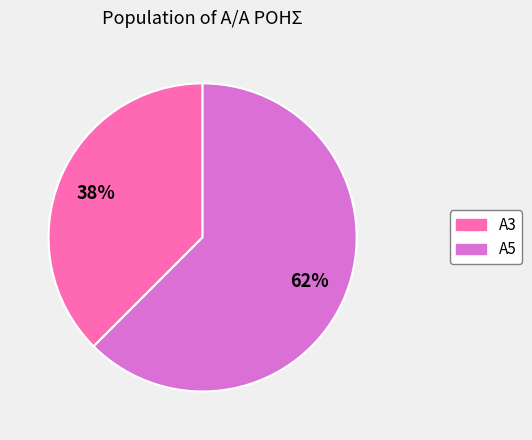

Count the number of slices in the pie.

2